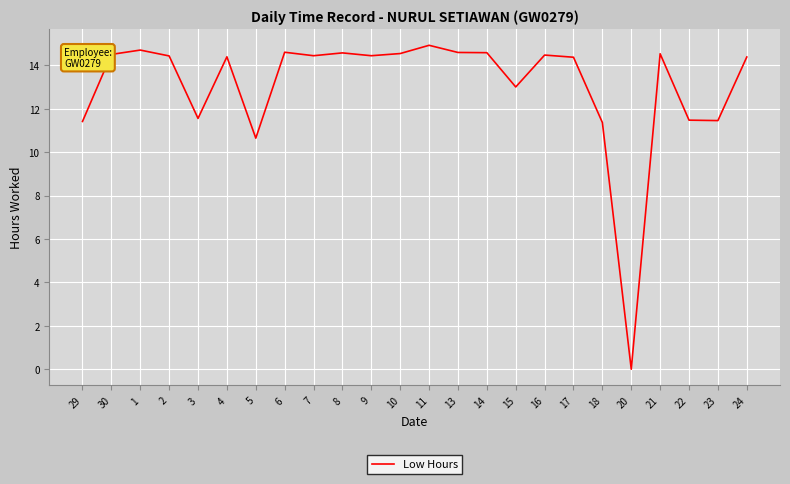

What is the change in value from 29 to 6?

+3.2